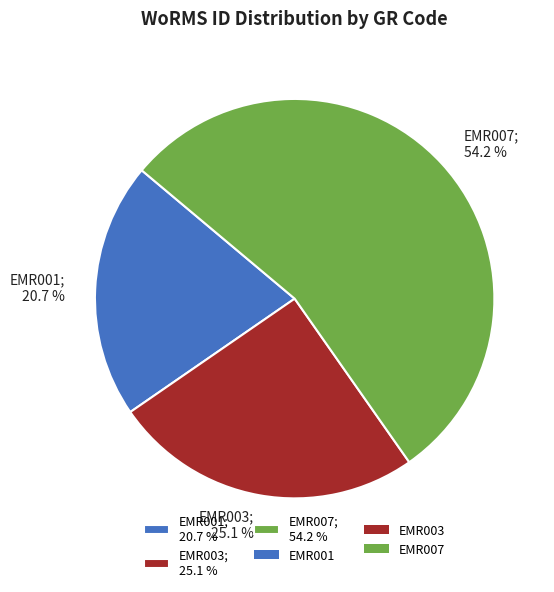

Count the number of slices in the pie.

3